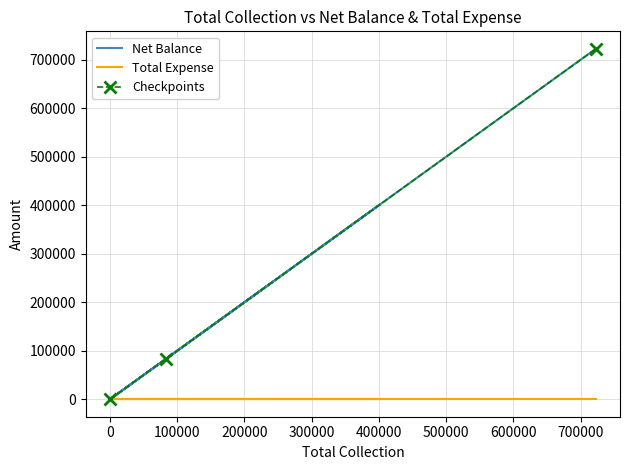

How many values are above zero?

4